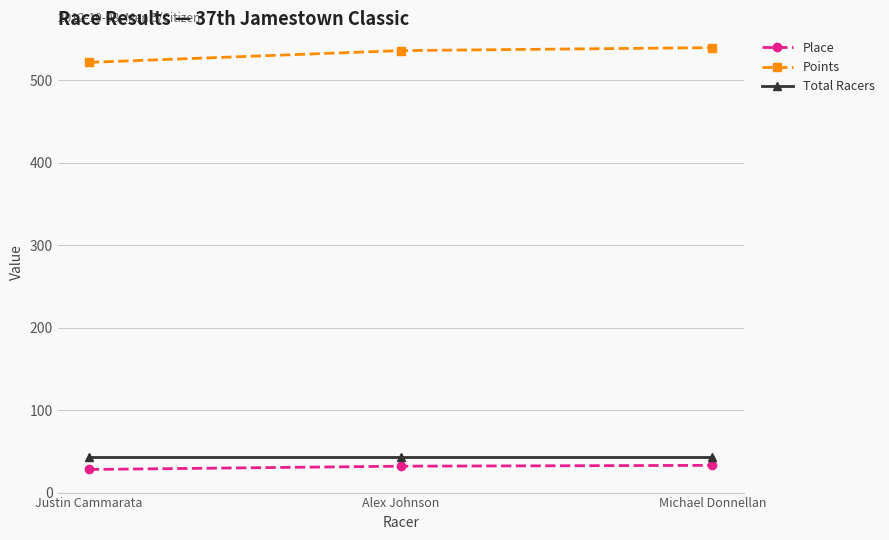

What is the difference between the highest and lowest values at Michael Donnellan?

506.3